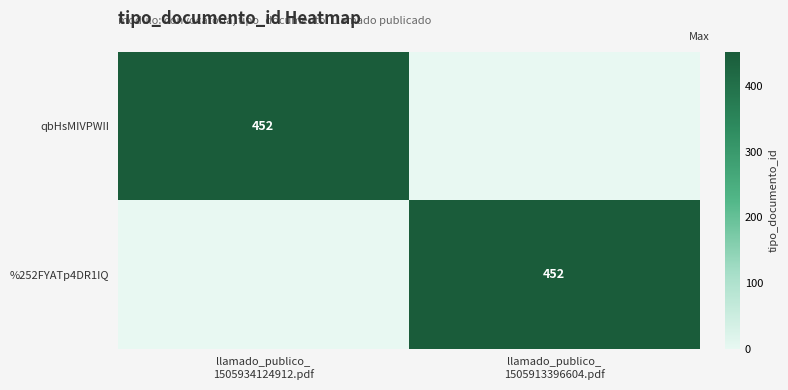

Is it true that qbHsMIVPWII equals 0 at llamado_publico_ 1505913396604.pdf?

True